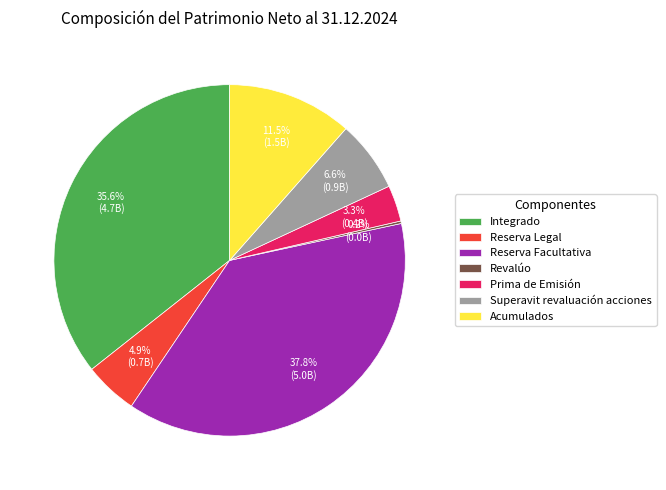

Is Acumulados the majority of the pie?

No